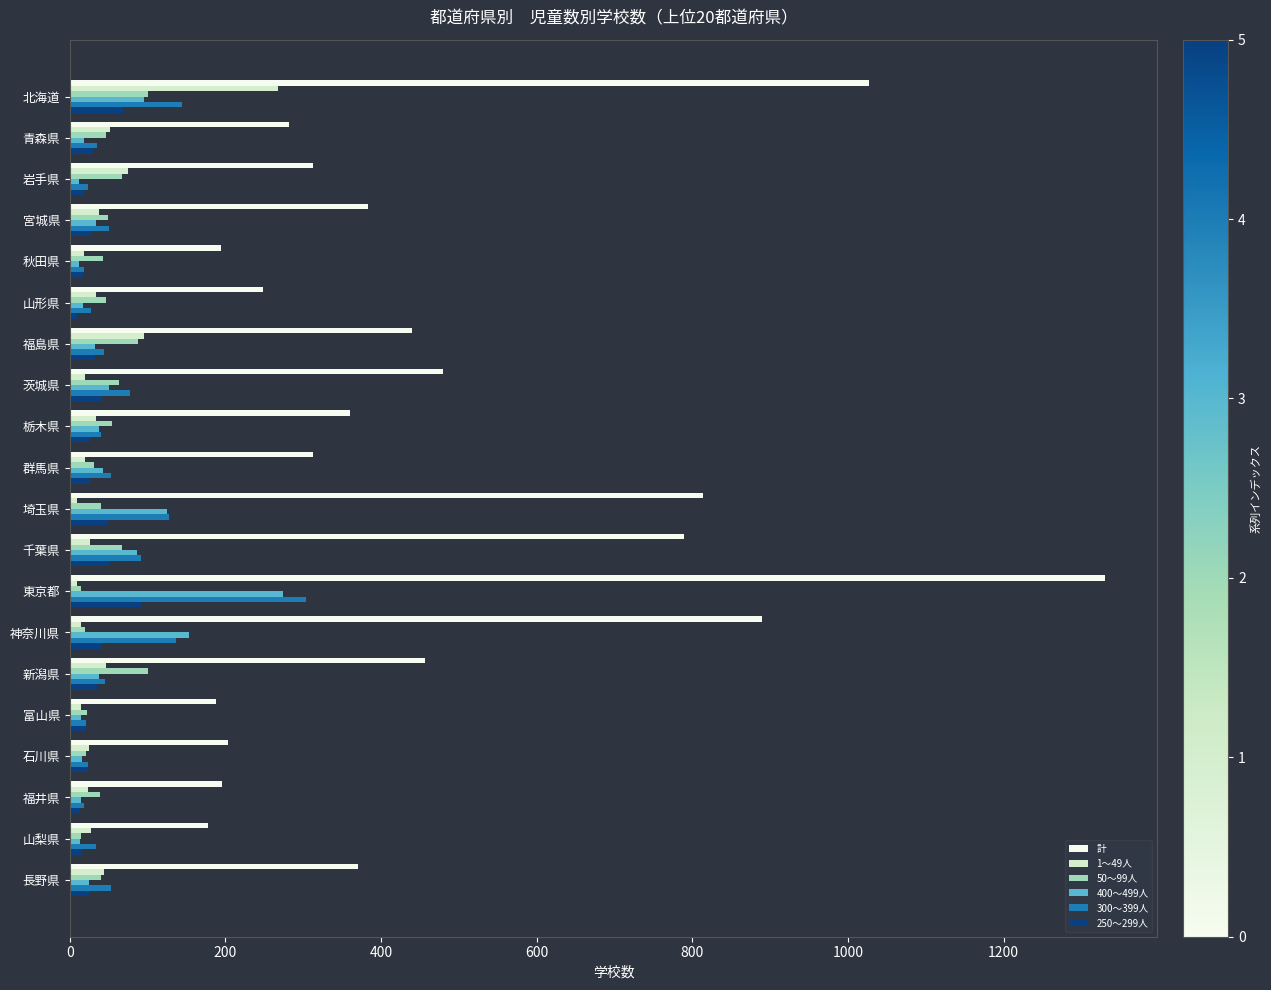

At which category is the sum across all series the highest?

東京都